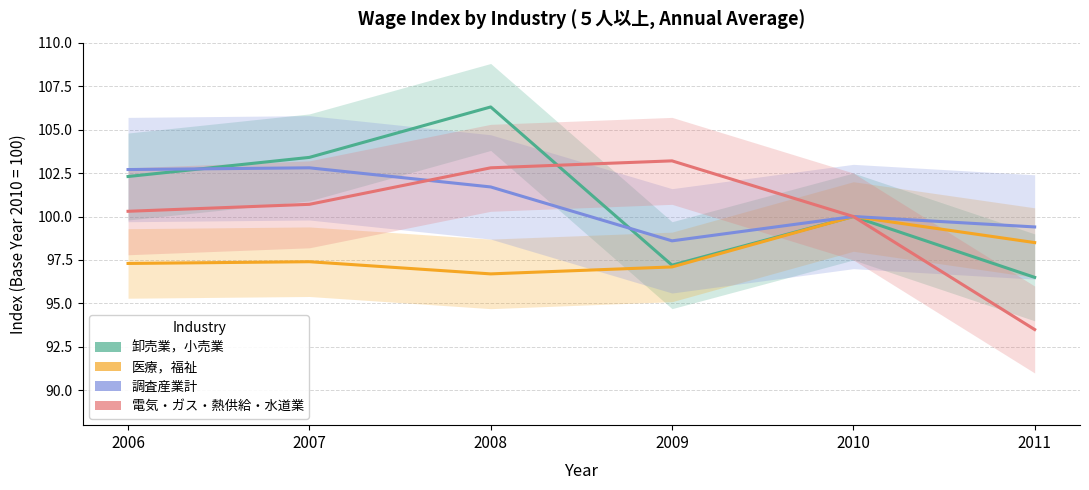

At which category is the sum across all series the highest?

2008